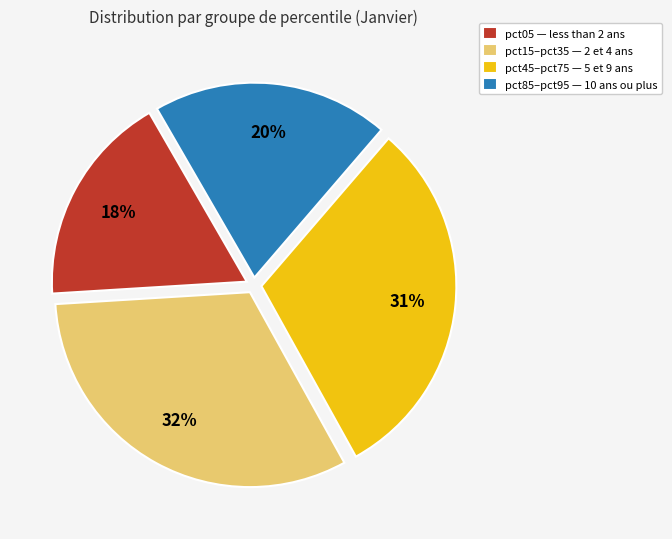

To the nearest percent, what is the difference between the pct15–pct35 — 2 et 4 ans and pct85–pct95 — 10 ans ou plus slice percentages?

12%